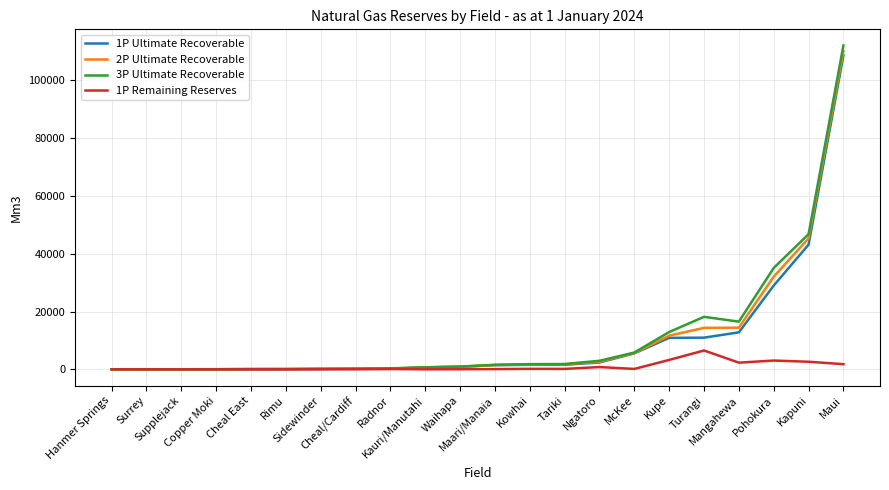

What is the highest value of the 1P Ultimate Recoverable series?

108620.2